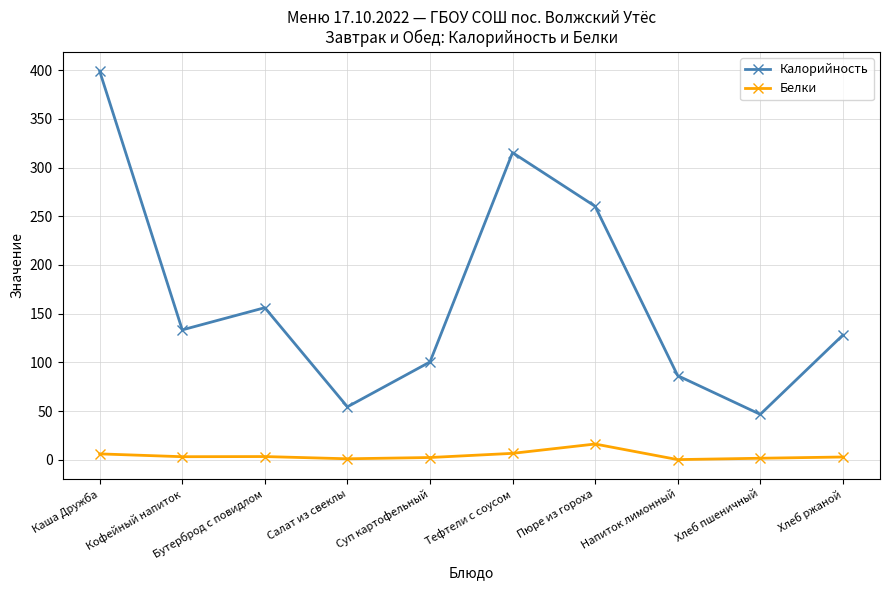

How many values in the Калорийность series exceed 133?

5